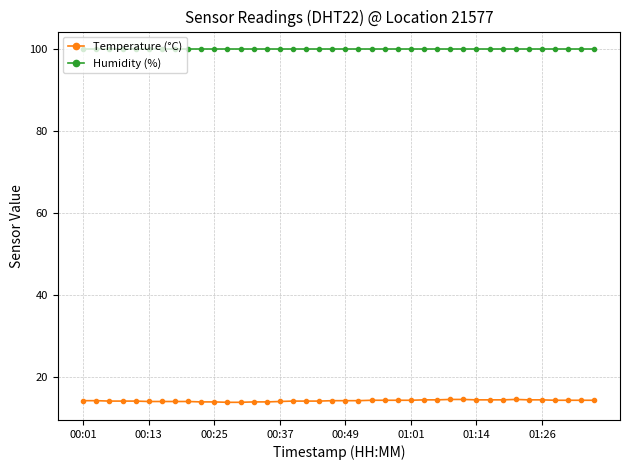

What is the highest value of the Humidity (%) series?

99.9